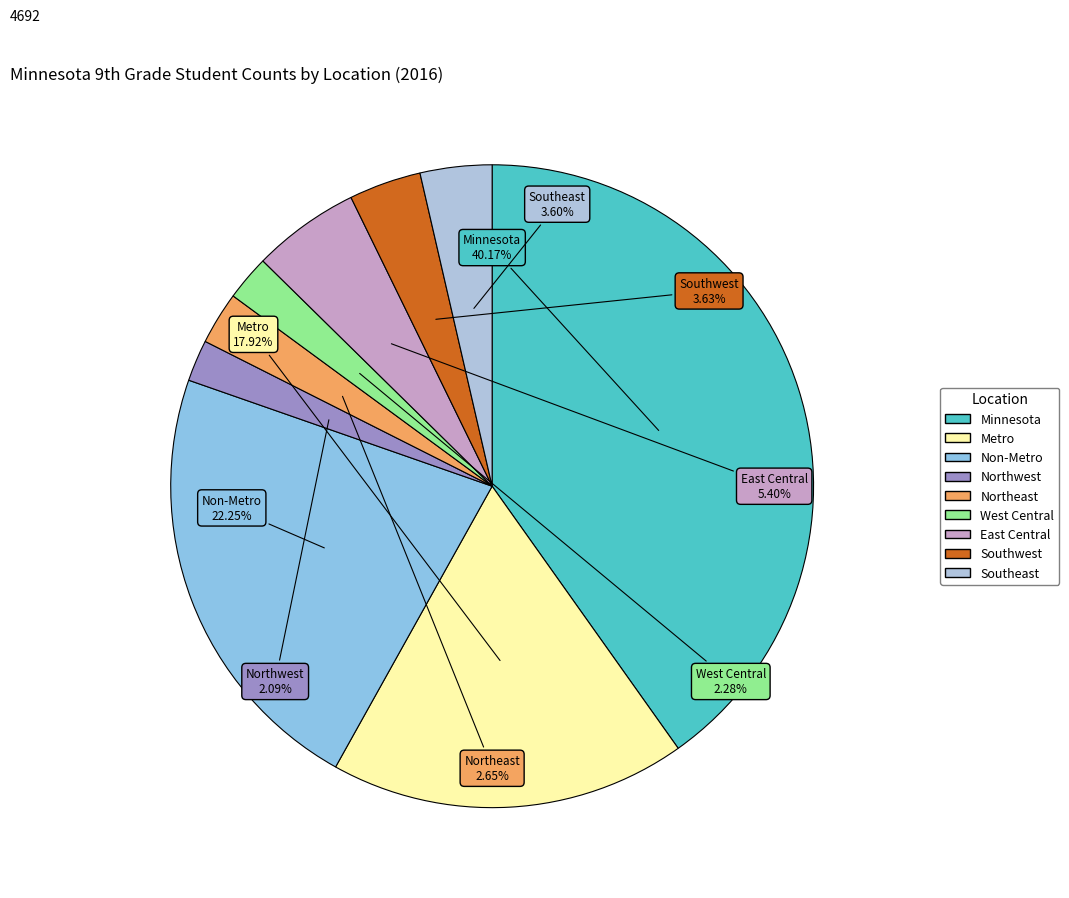

Which slice is the largest?

Minnesota